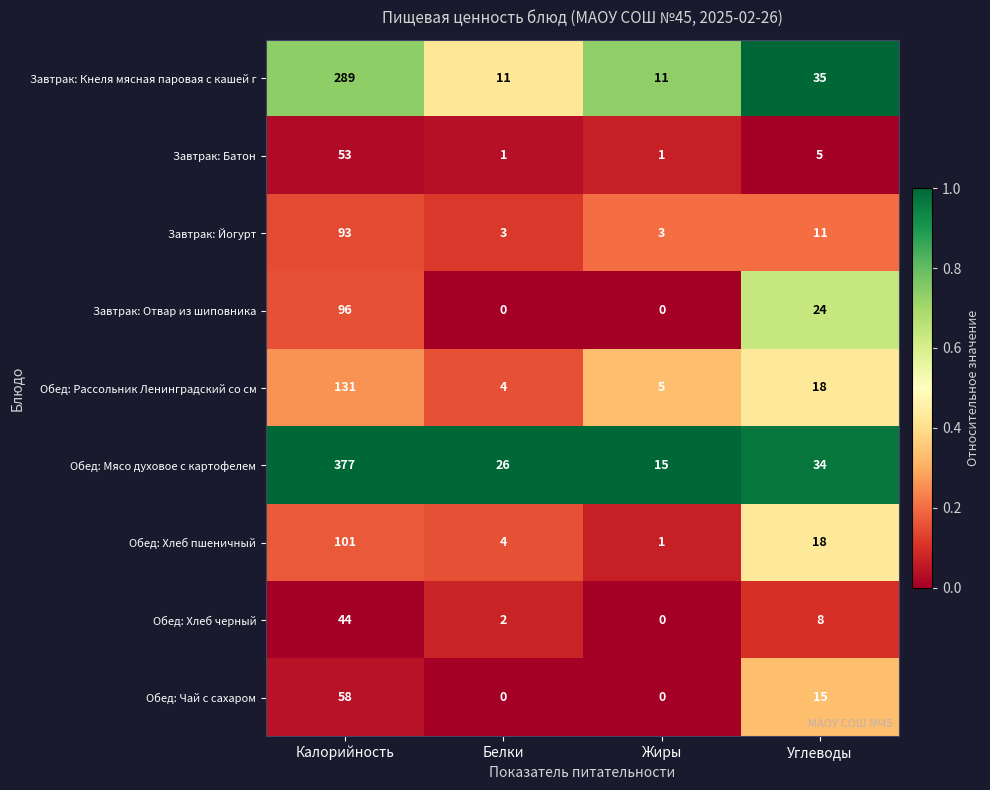

Count the Завтрак: Отвар из шиповника values in the range 0 to 96.

4